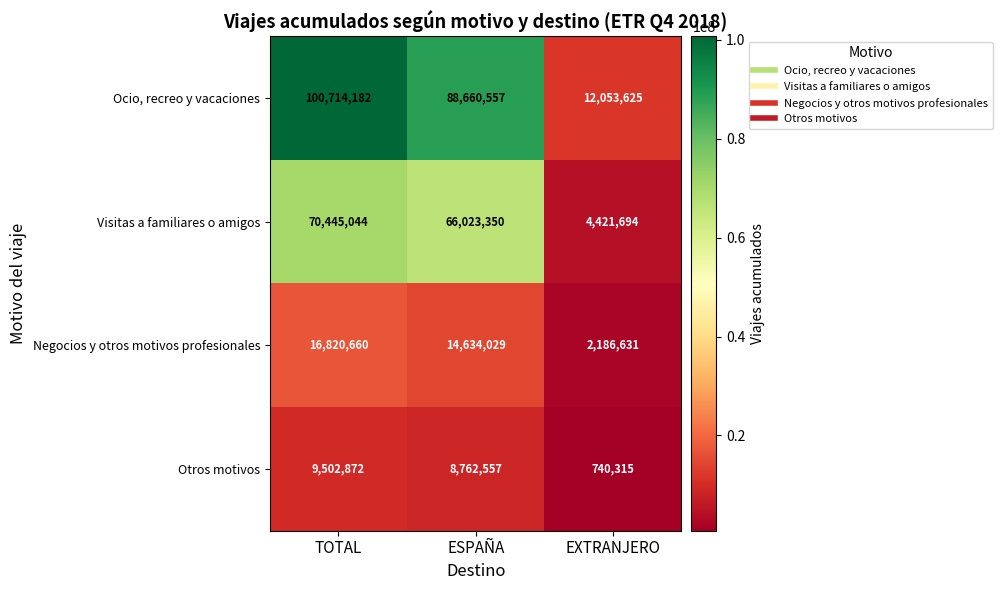

At which label is Otros motivos closest to 5121593?

ESPAÑA